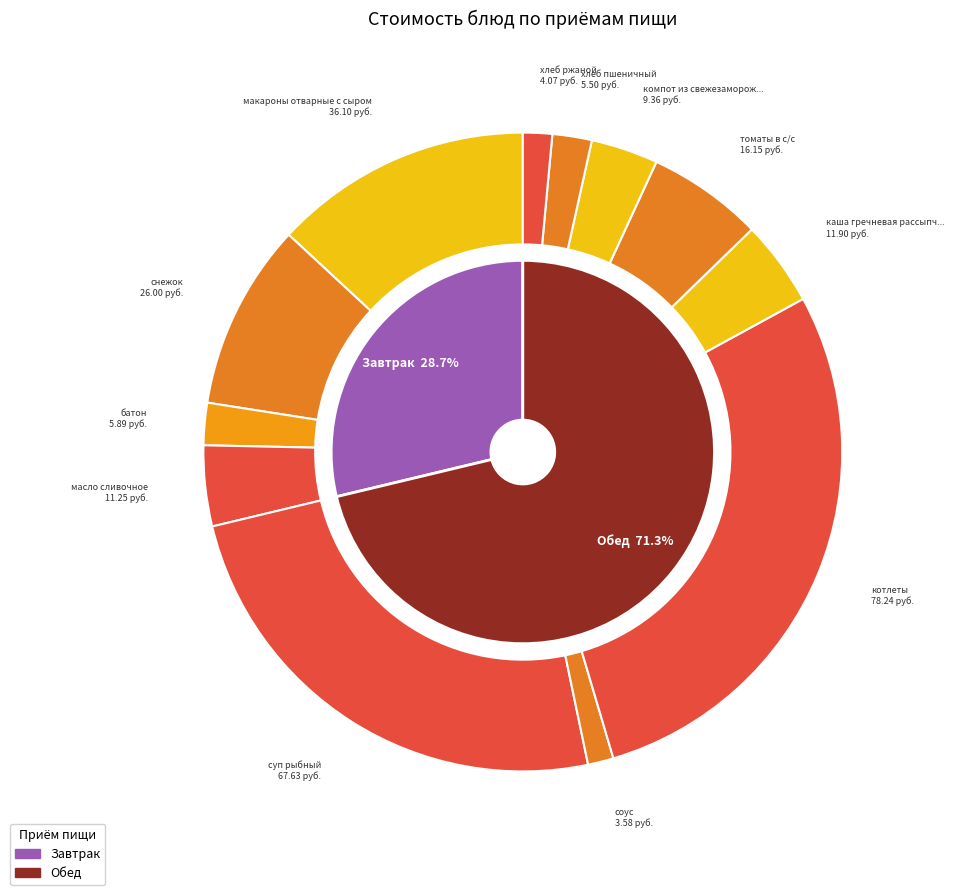

Is соус the majority of the pie?

No